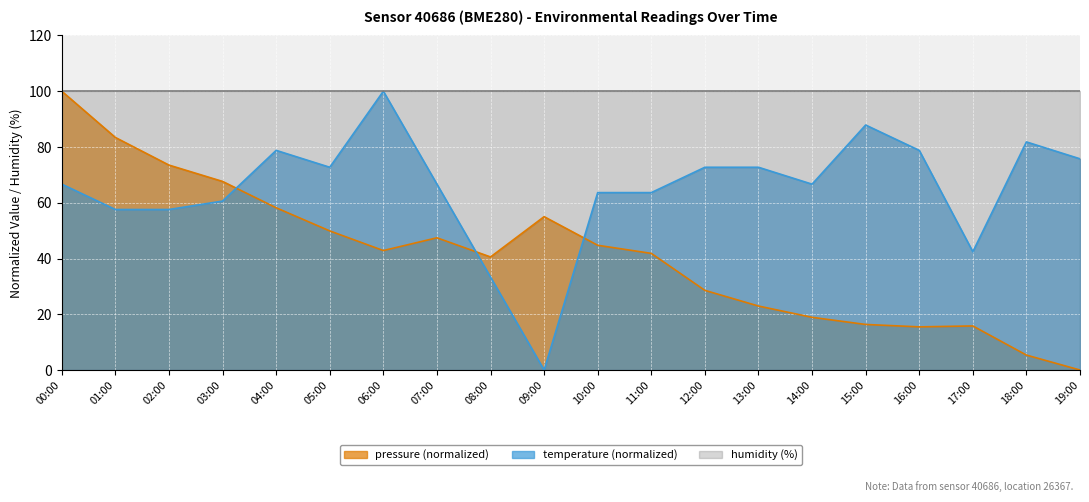

Between 16:00 and 09:00, which is larger?

09:00